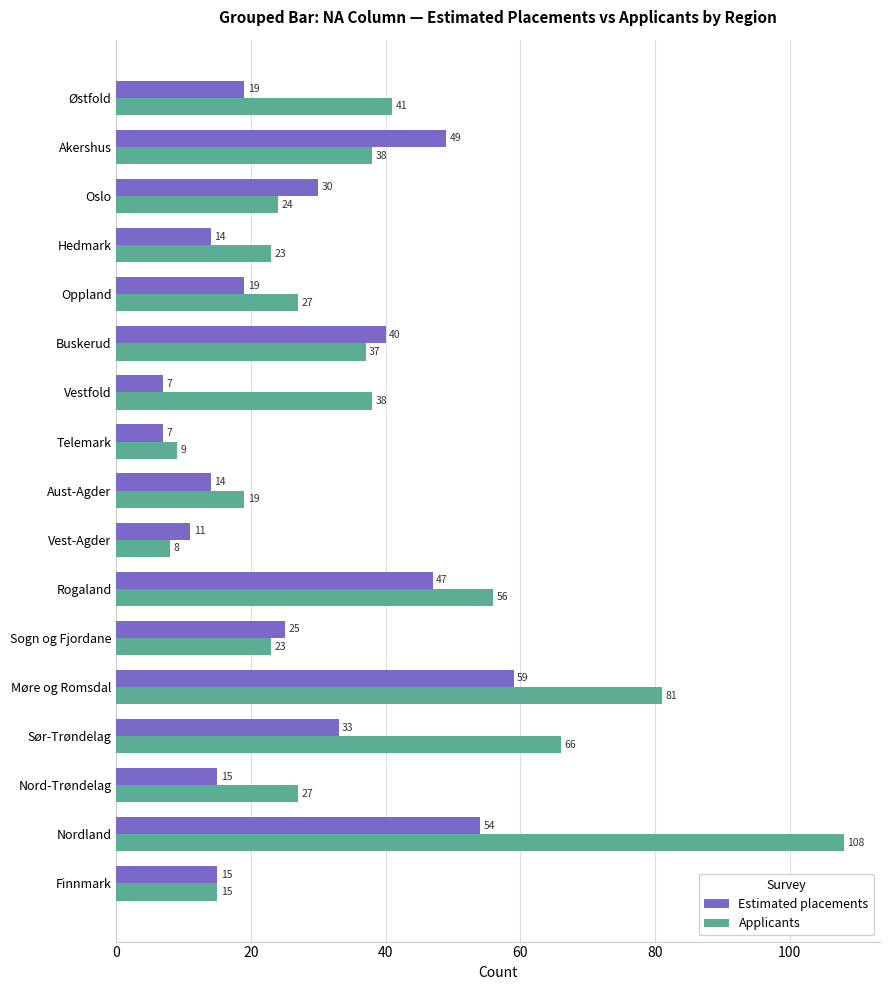

The Estimated placements series shows 7 at Telemark. True or false?

True